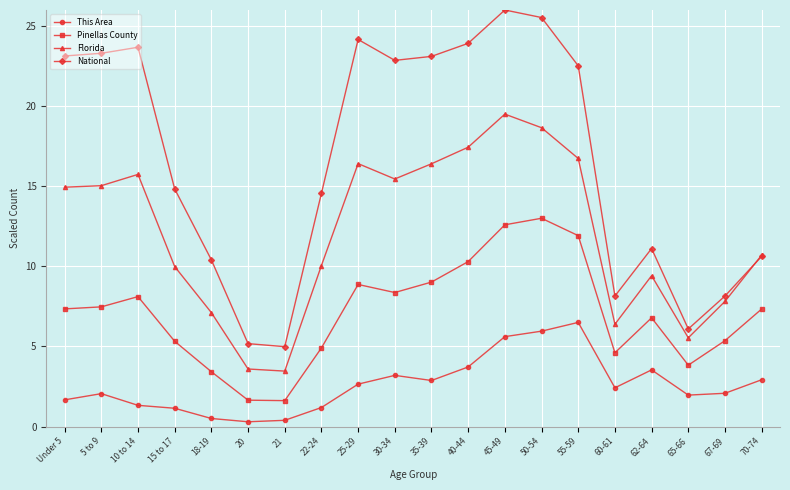

True or false: Pinellas County and National cross at least once.

False